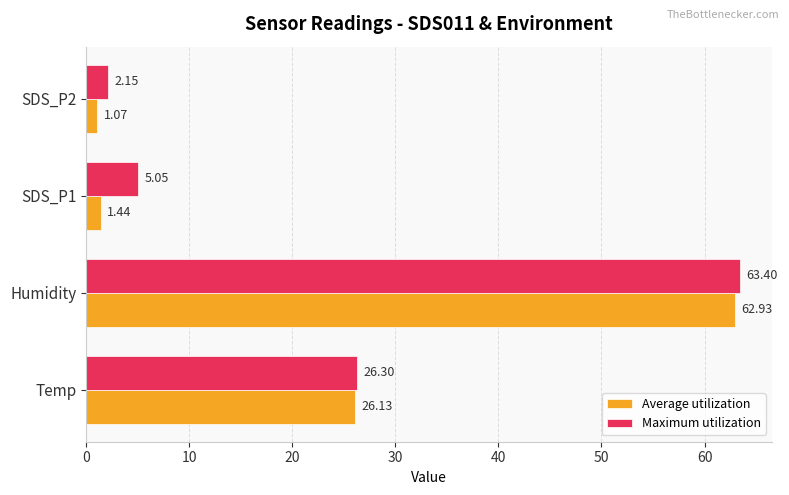

List the labels in order of Average utilization value, smallest first.

SDS_P2, SDS_P1, Temp, Humidity